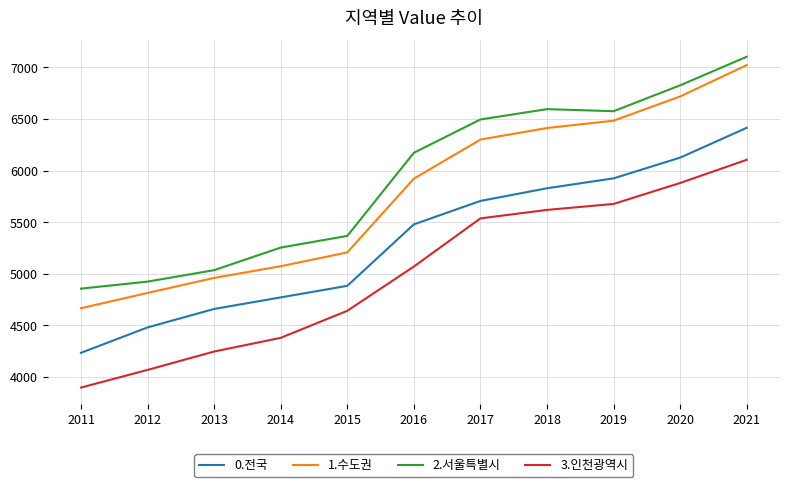

At 2015, list the series in order from smallest to largest.

3.인천광역시, 0.전국, 1.수도권, 2.서울특별시